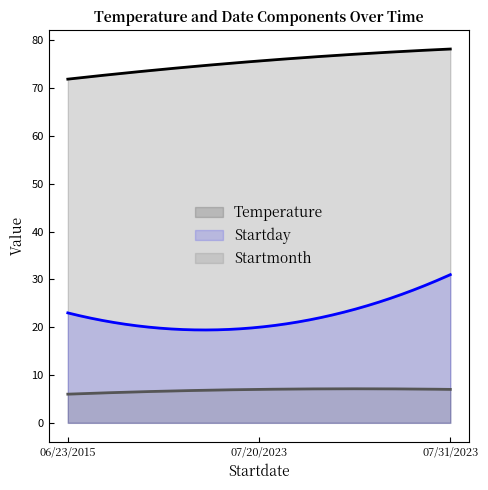

List the series in order of their overall mean, highest first.

Temperature, Startday, Startmonth